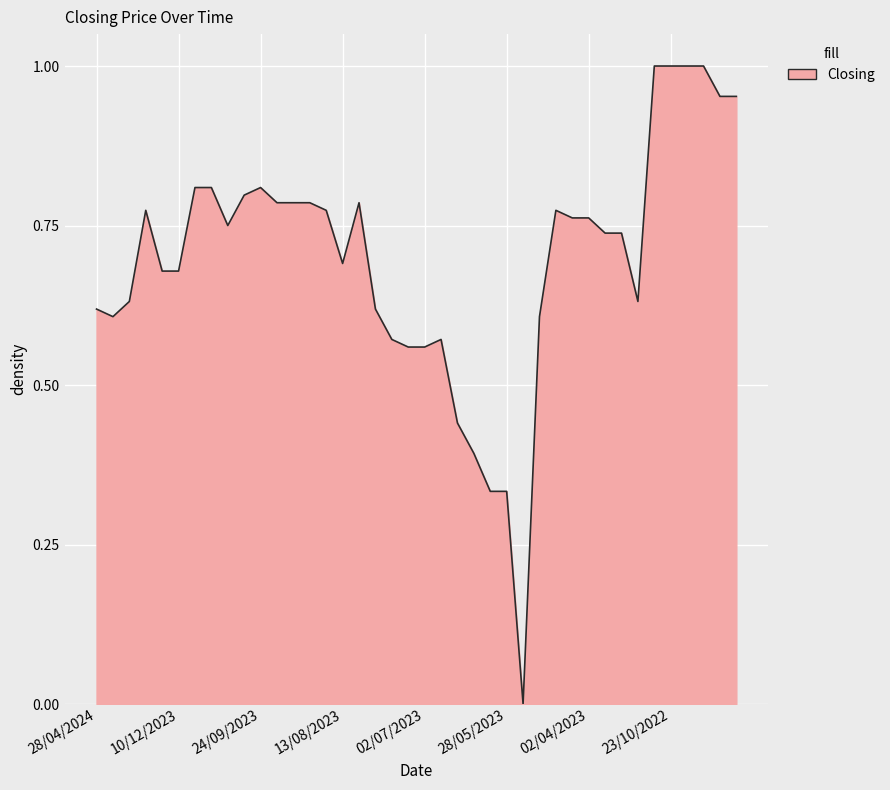

Count the number of data series in this chart.

1